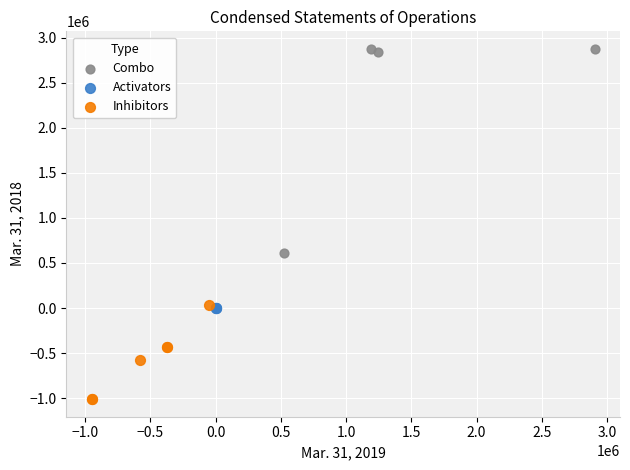

Which series contains the highest Y value?

Combo